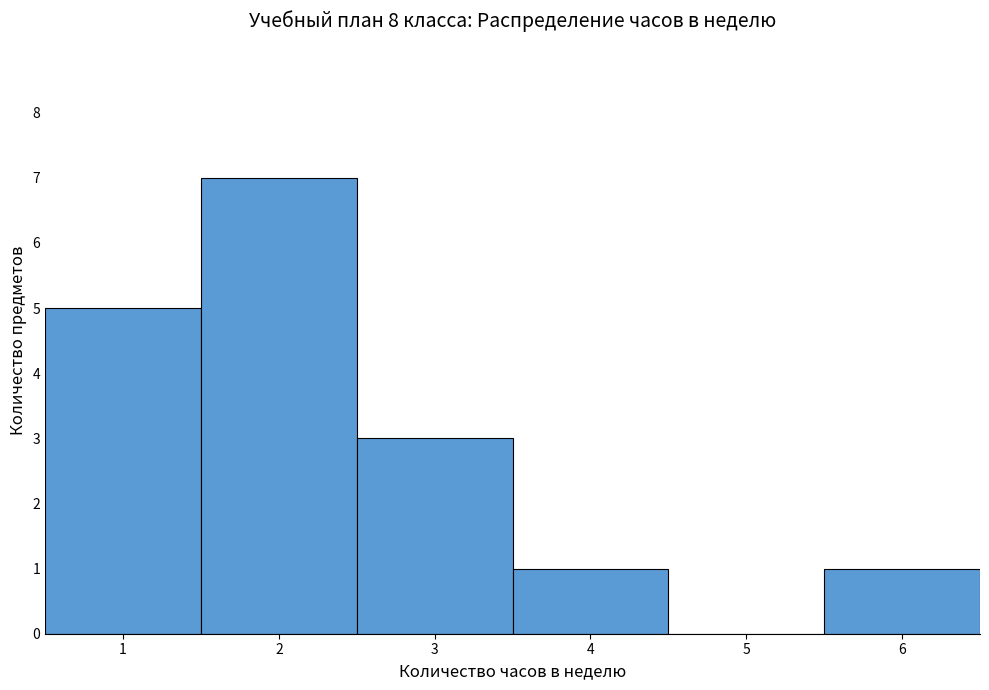

What is the height of the bar covering 0.5 to 1.5 on the x-axis? The values are not printed on the chart, so give them approximately, as read against the axis.

5